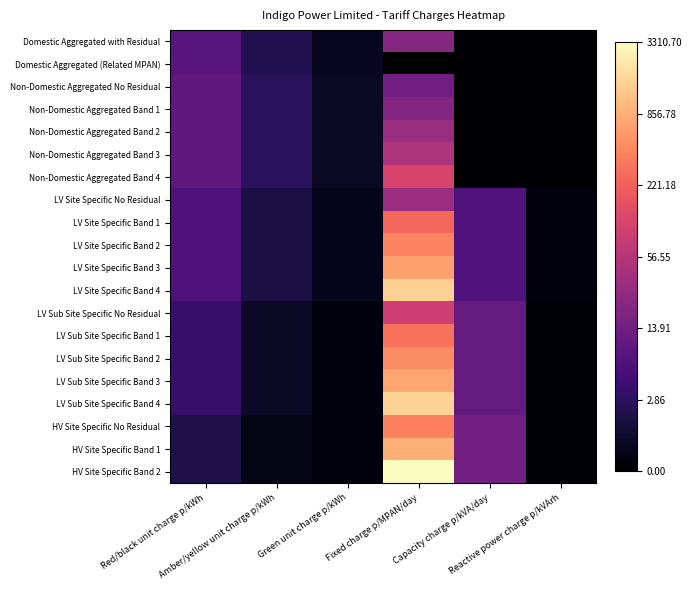

Rank the series at Amber/yellow unit charge p/kWh from highest to lowest value.

Non-Domestic Aggregated No Residual, Non-Domestic Aggregated Band 1, Non-Domestic Aggregated Band 2, Non-Domestic Aggregated Band 3, Non-Domestic Aggregated Band 4, Domestic Aggregated with Residual, Domestic Aggregated (Related MPAN), LV Site Specific No Residual, LV Site Specific Band 1, LV Site Specific Band 2, LV Site Specific Band 3, LV Site Specific Band 4, LV Sub Site Specific No Residual, LV Sub Site Specific Band 1, LV Sub Site Specific Band 2, LV Sub Site Specific Band 3, LV Sub Site Specific Band 4, HV Site Specific No Residual, HV Site Specific Band 1, HV Site Specific Band 2